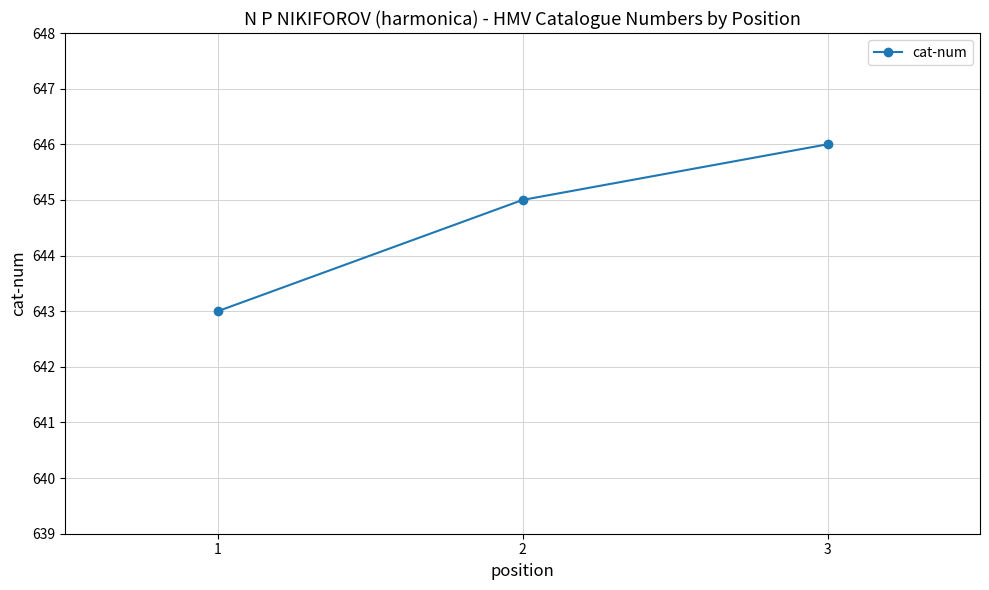

Reading left to right, transcribe all the data shown in this chart.

1=643	2=645	3=646